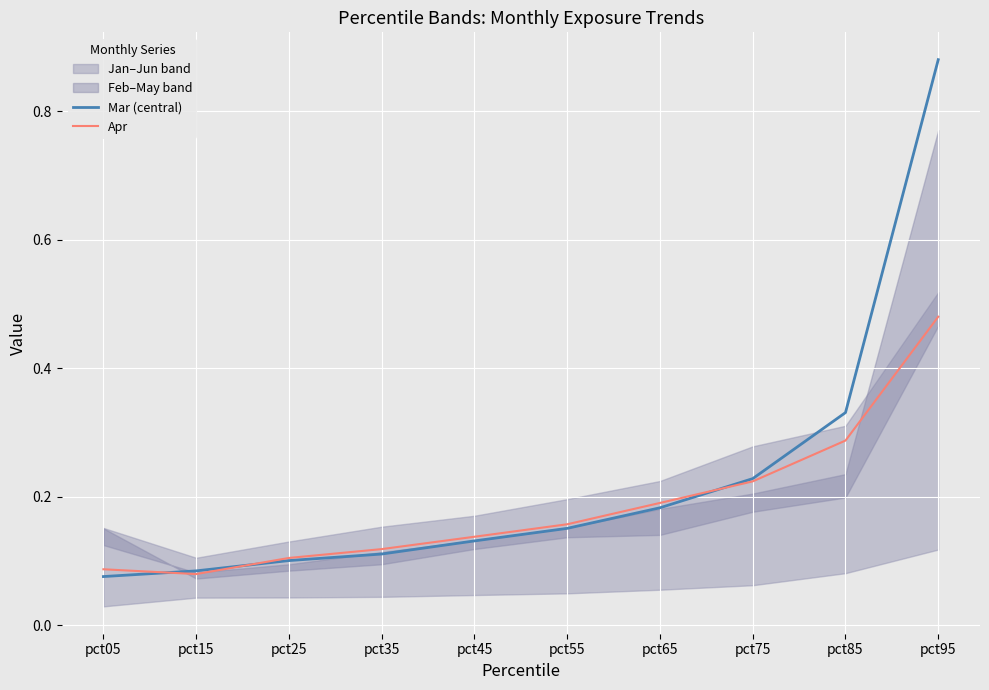

True or false: Mar (central) has more than 1 points higher than both neighbors.

False